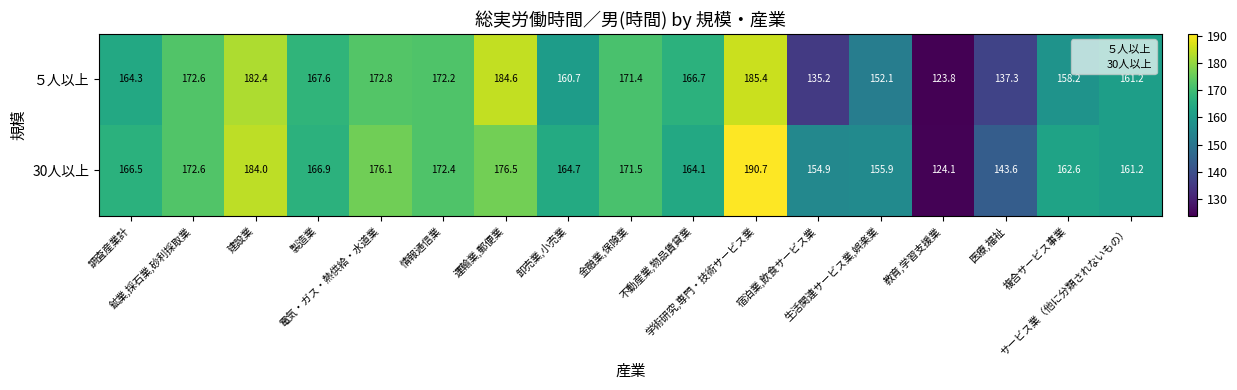

At how many categories does at least one series exceed 177?

3